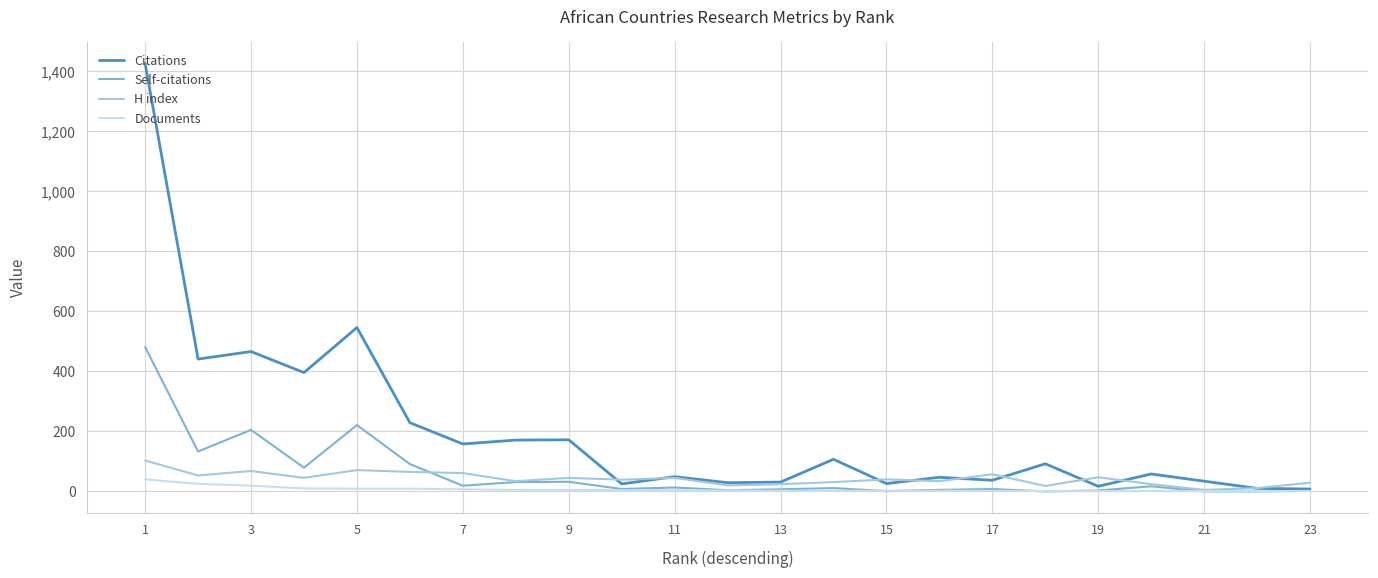

Which category has the lowest value in the Documents series?

23